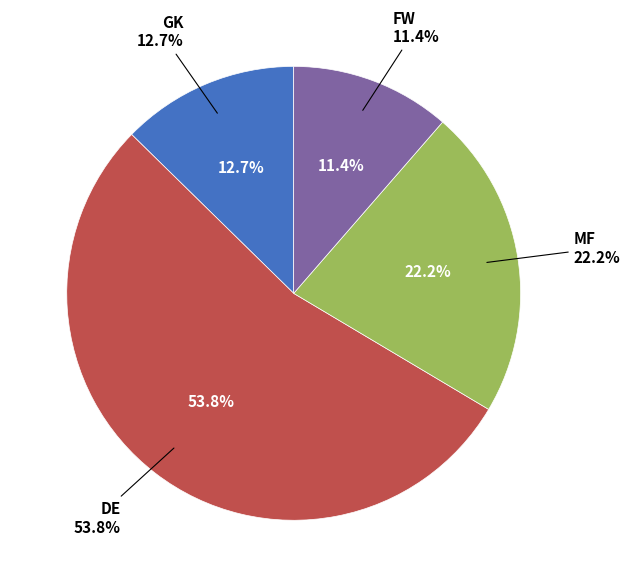

To the nearest percent, what is the difference between the GK and FW slice percentages?

1%